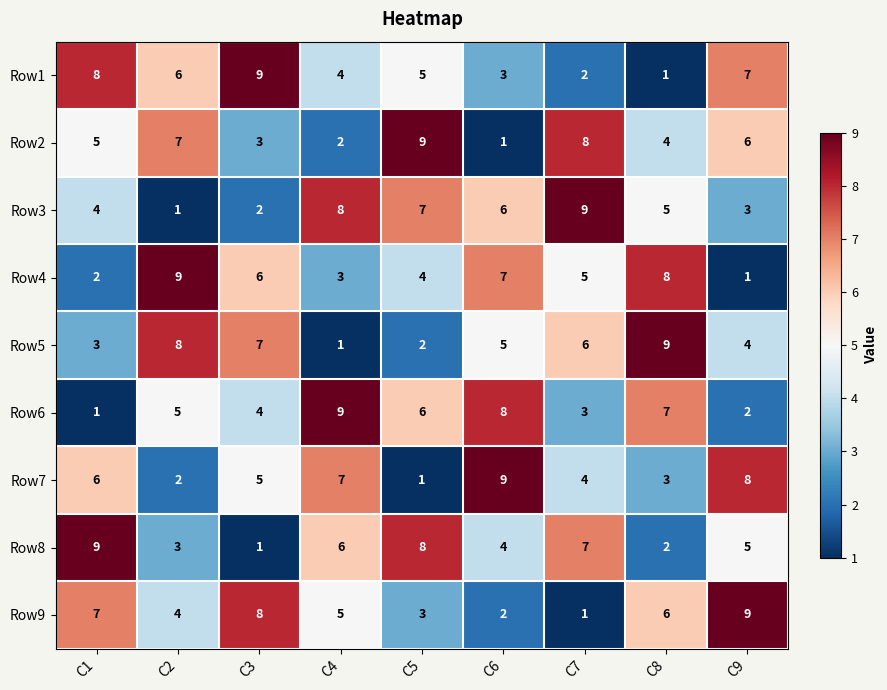

At how many categories does at least one series exceed 6?

9